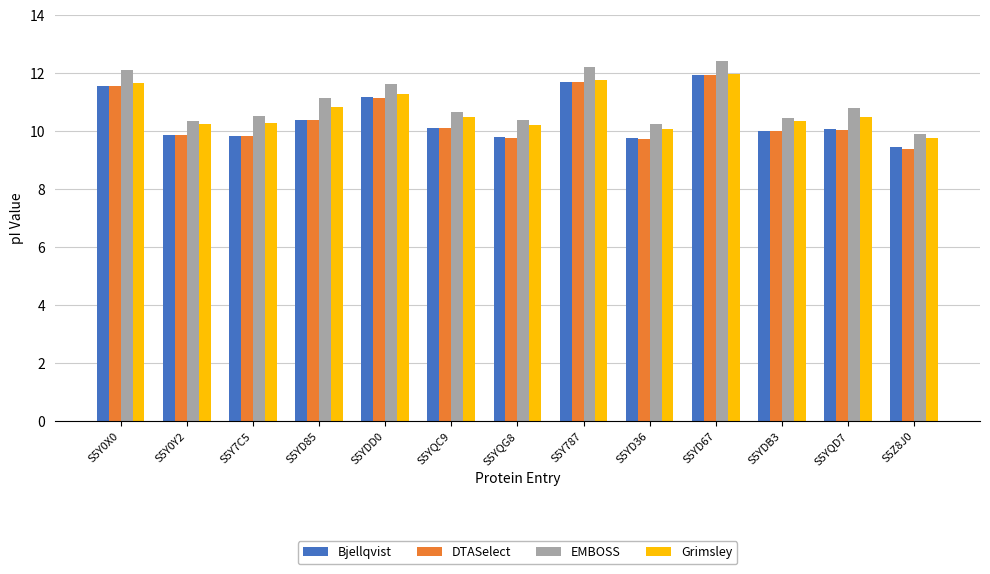

Is it true that Grimsley equals 10.5 at S5YQC9?

True